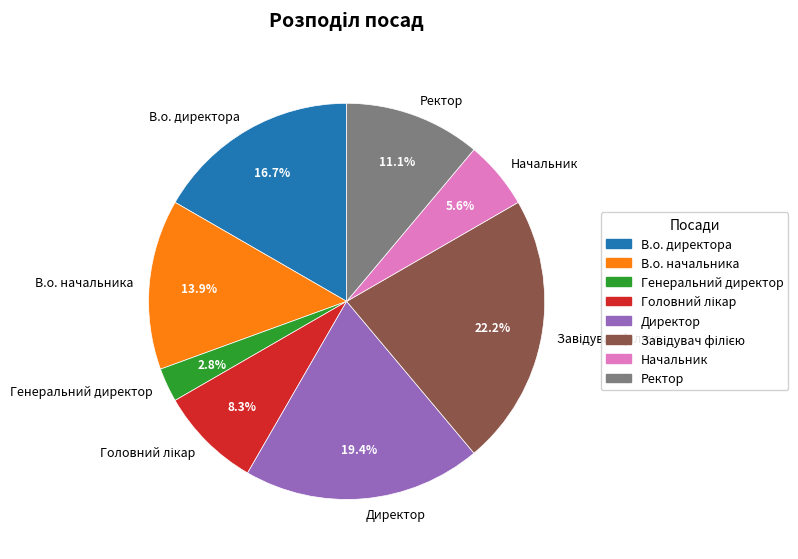

How many slices are in this pie chart?

8